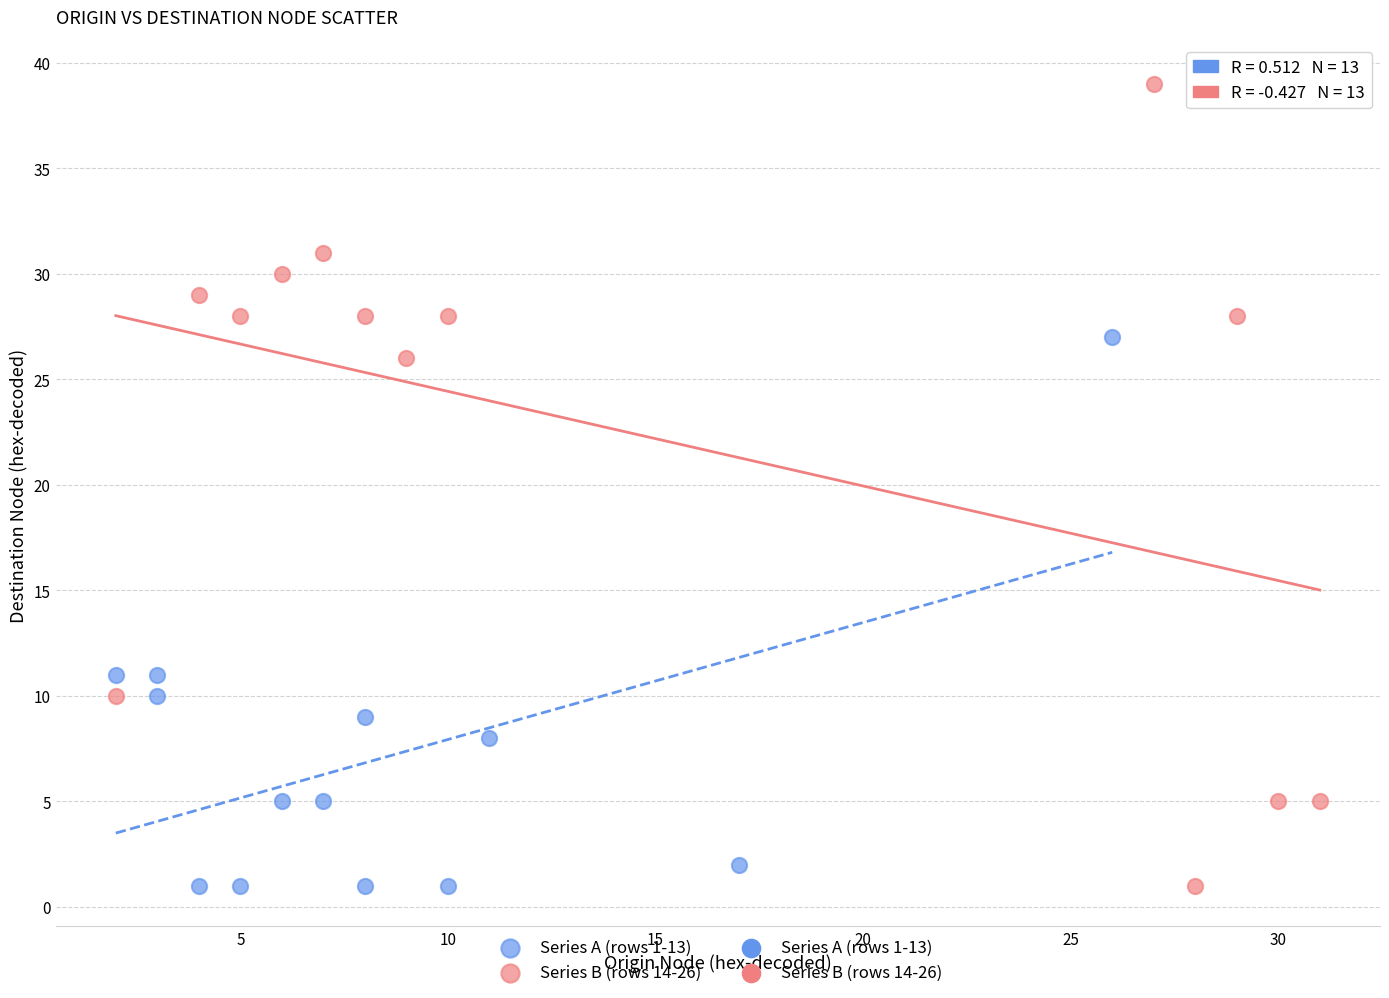

Which series has the largest Y range (max minus min)?

Series B (rows 14-26)